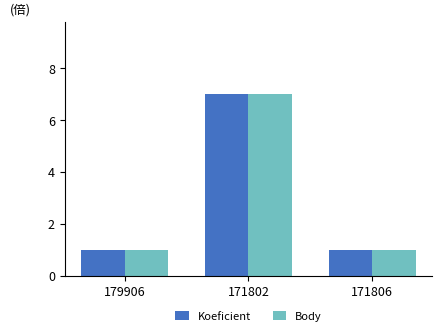

Reading left to right, list all the values displayed in this chart.

Koeficient: 179906=1	171802=7	171806=1
Body: 179906=1	171802=7	171806=1